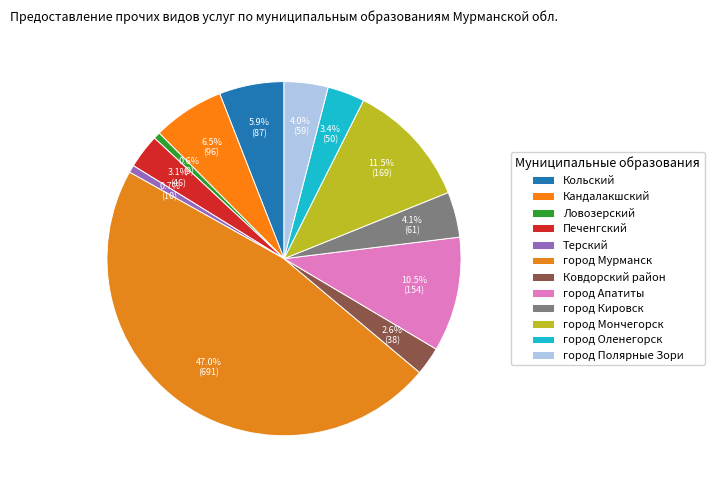

Does Печенгский account for over 50% of the chart?

No